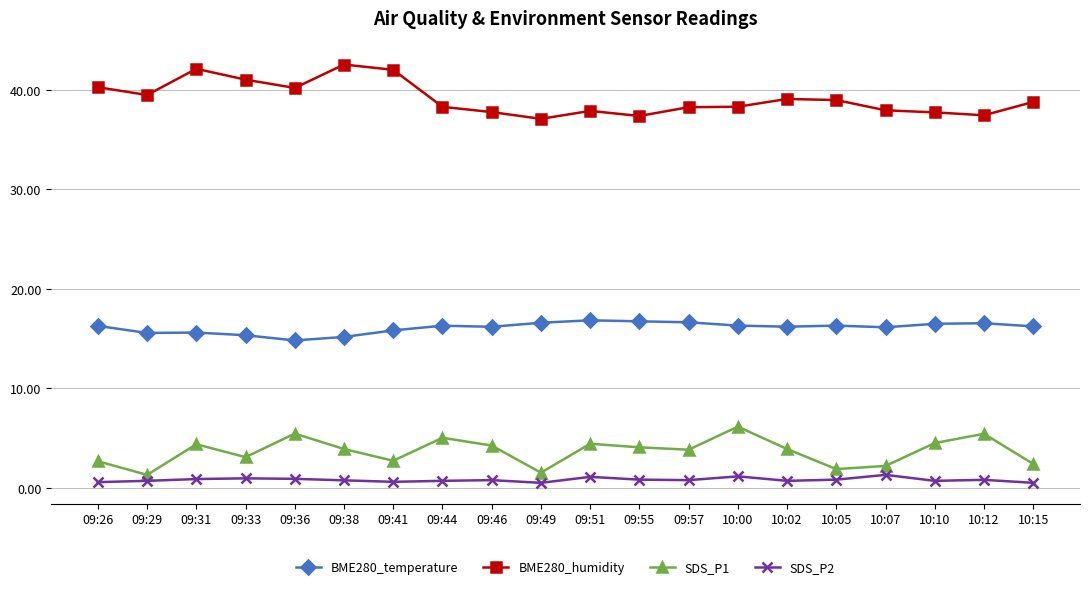

Is the value of SDS_P2 at 09:26 greater than the value of SDS_P1 at 09:38?

No